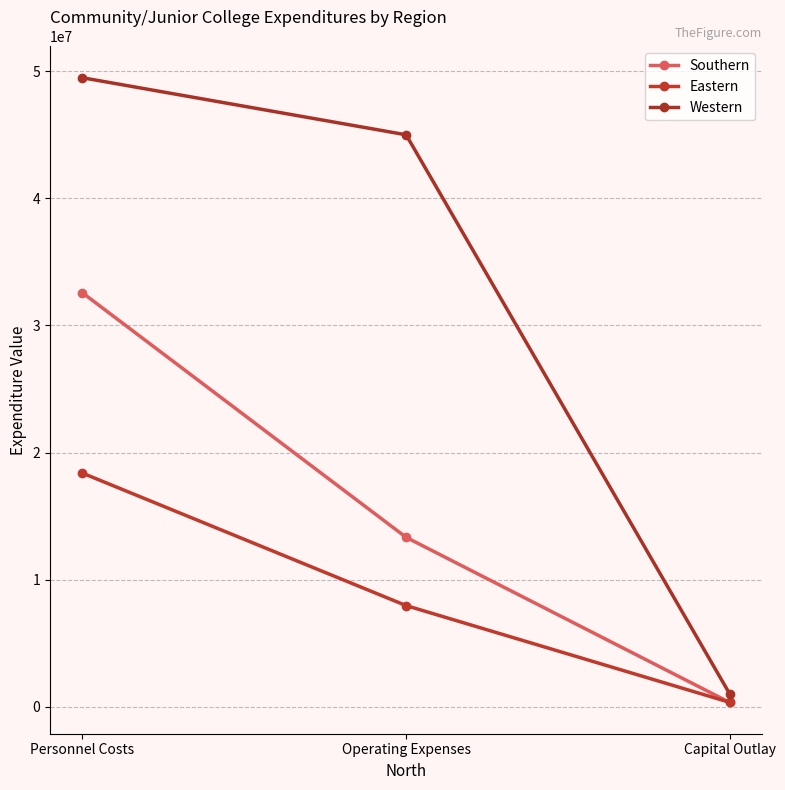

What are all the series names shown in the legend?

Southern, Eastern, Western